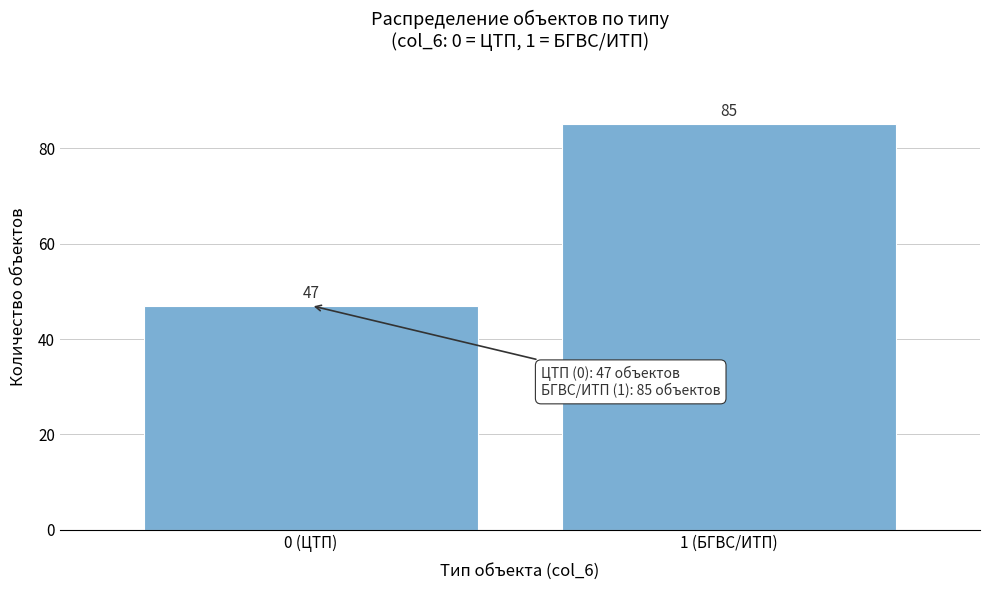

Reading left to right, transcribe all the data shown in this chart.

0 (ЦТП)=47	1 (БГВС/ИТП)=85